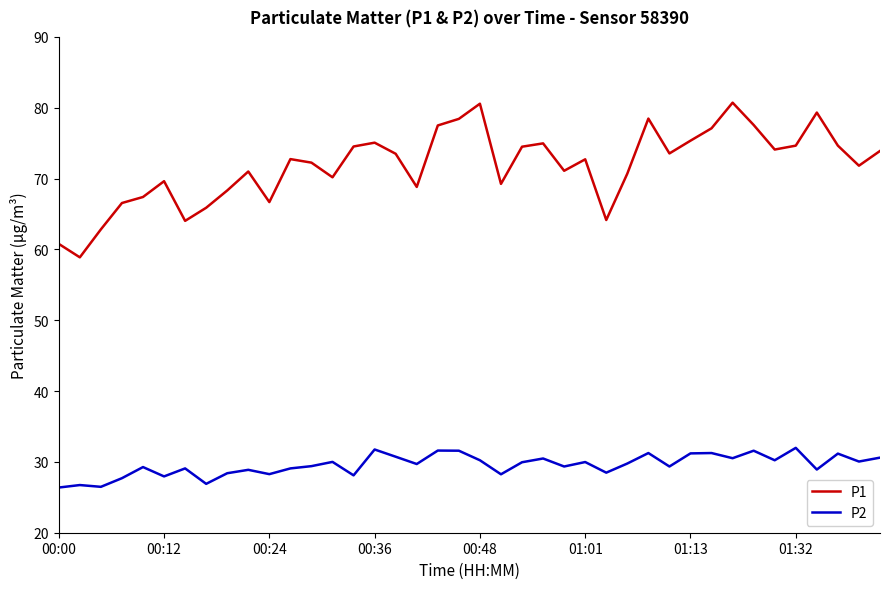

True or false: P2 and P1 intersect in this chart.

False